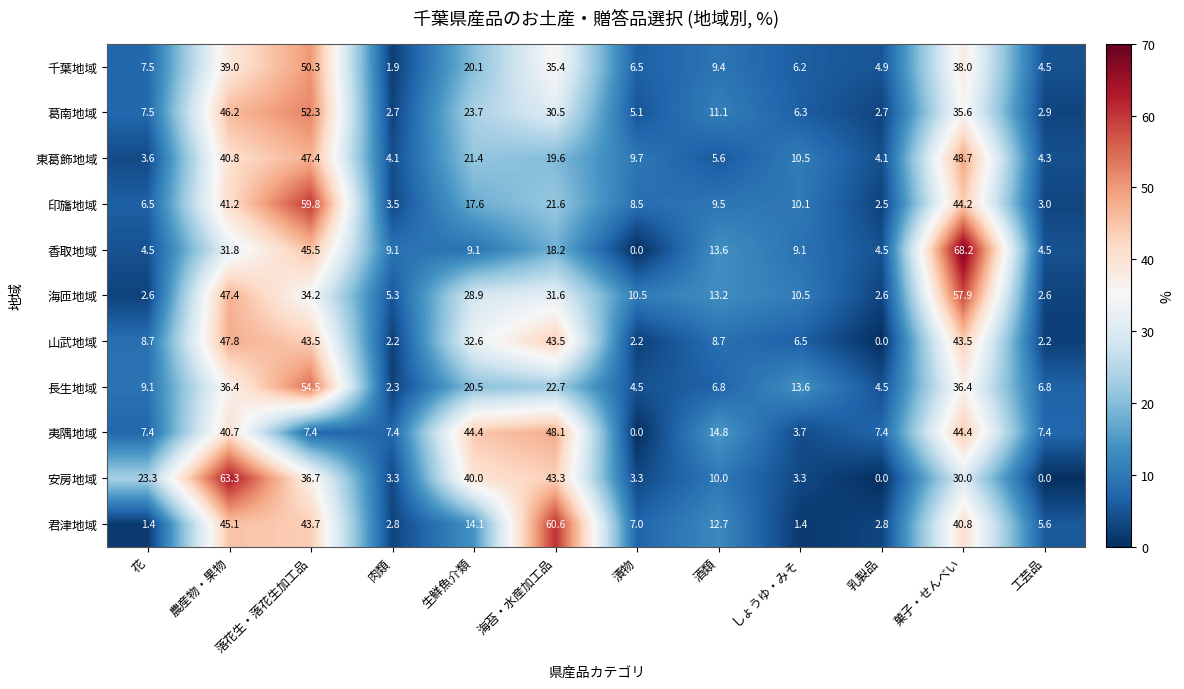

What is the average value of the 東葛飾地域 series?

18.3